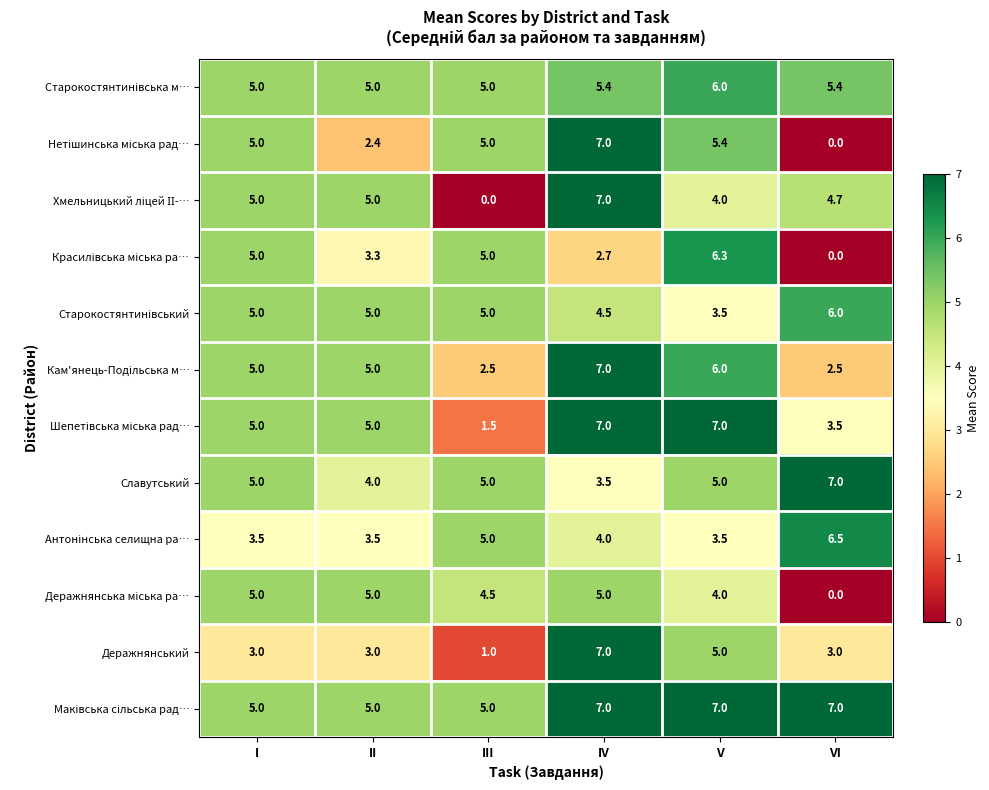

At which category is the sum across all series the highest?

IV